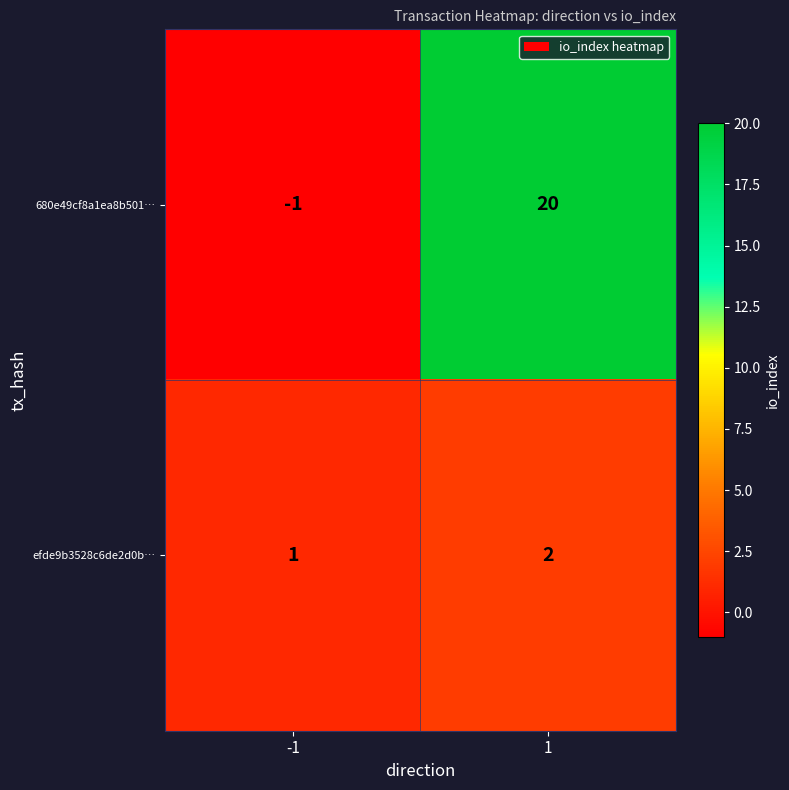

Reading right to left, list all the values displayed in this chart.

680e49cf8a1ea8b501…: 20	-1
efde9b3528c6de2d0b…: 2	1